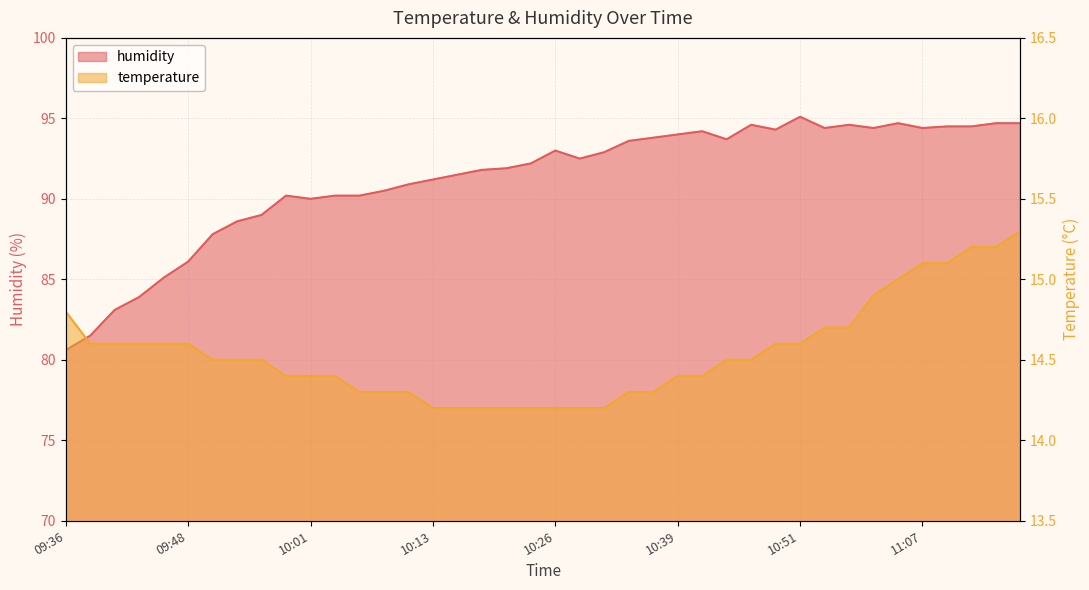

Which category has the lowest value in the temperature series?

10:13